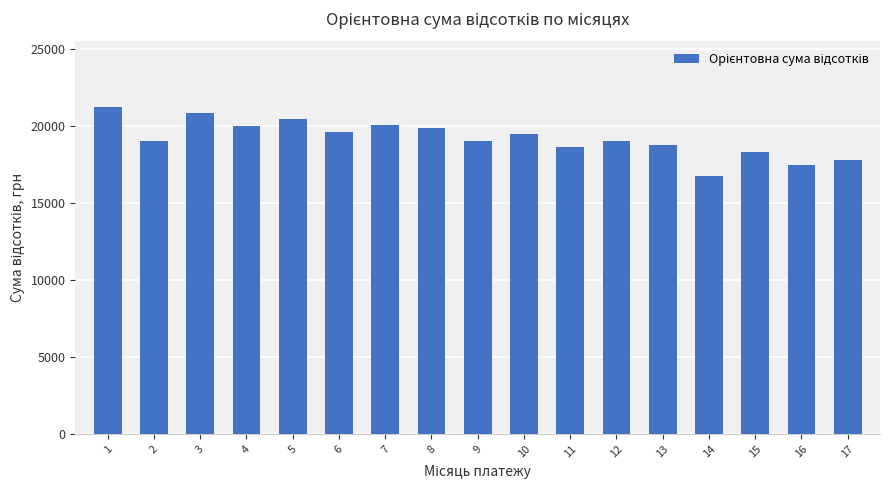

What is the average value?

19198.5